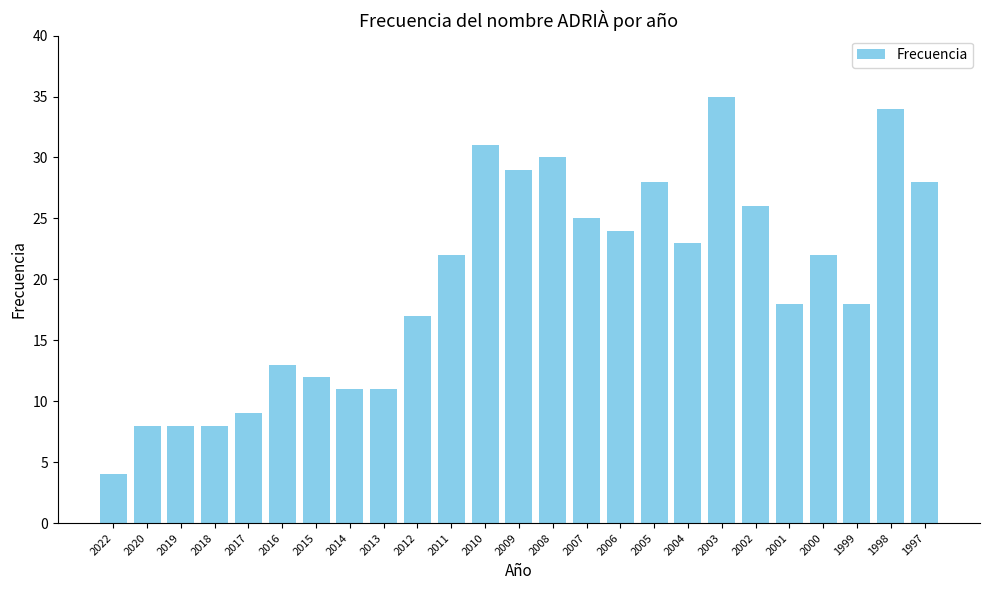

How many bars are there in total?

25